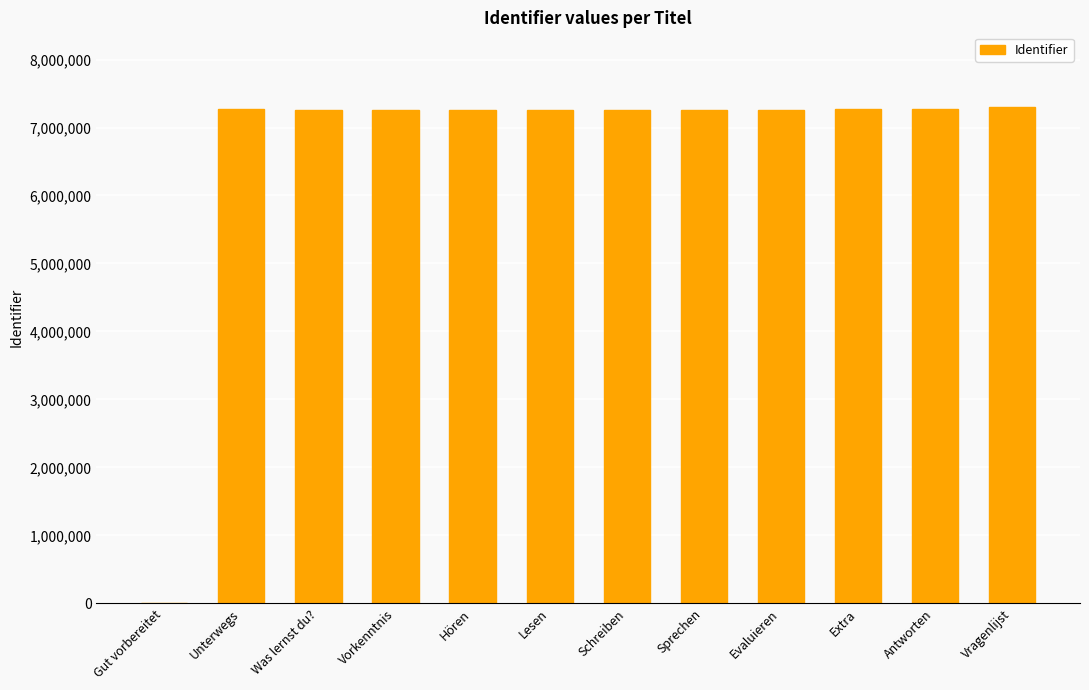

What is the greatest value displayed?

7304843